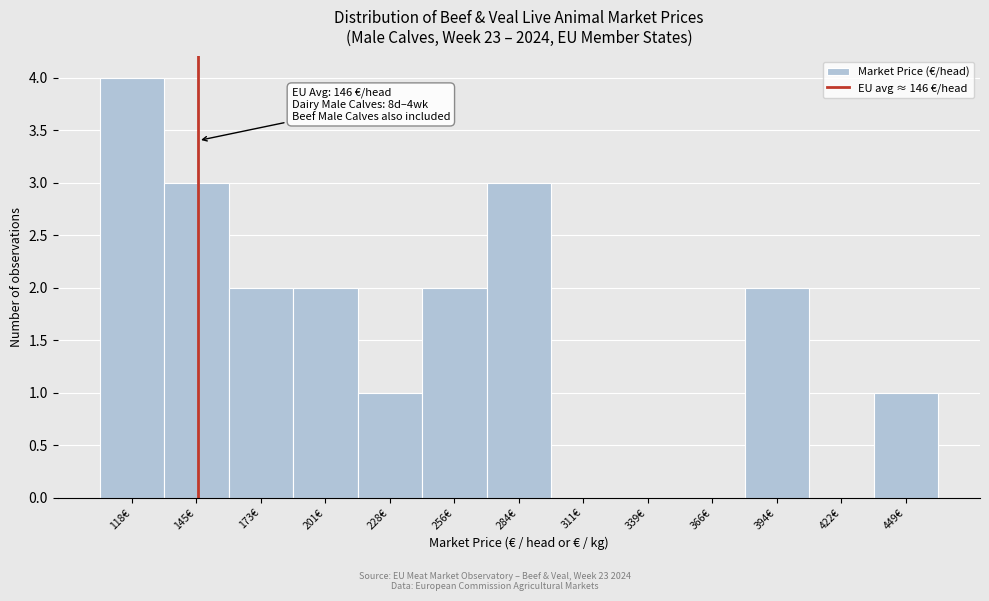

Over which range of the x-axis is the bar tallest?

105 to 130